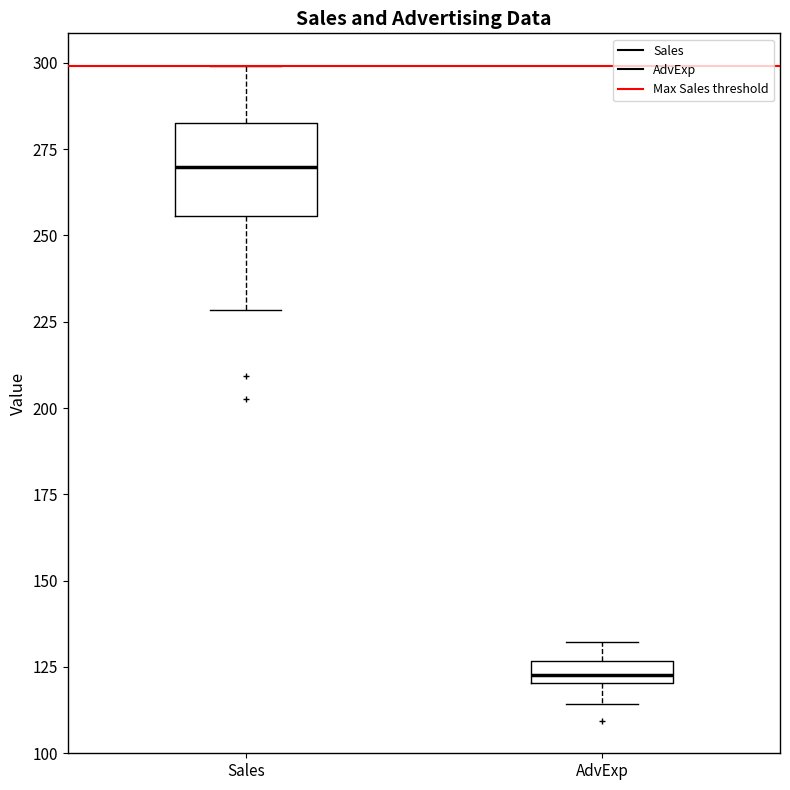

Where does the upper whisker of the box for AdvExp end on the y-axis? The values are not printed on the chart, so give them approximately, as read against the axis.

130